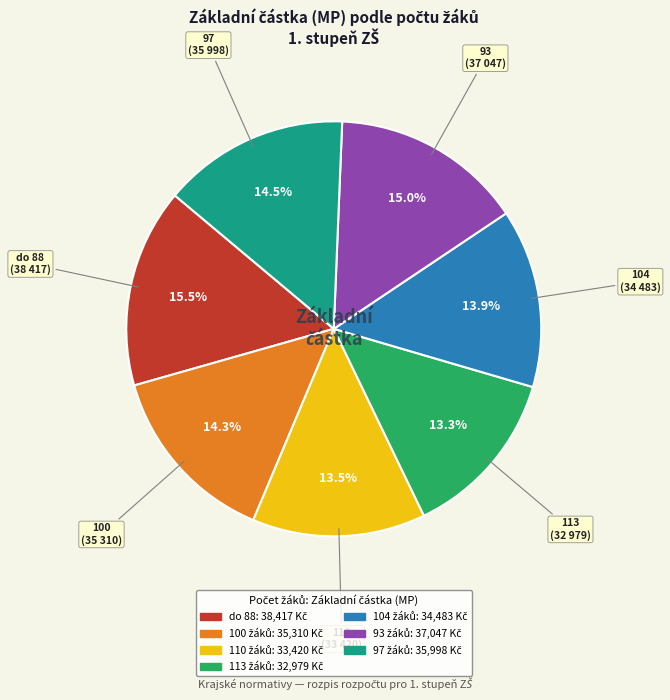

Is there any slice that represents more than half of the pie?

No